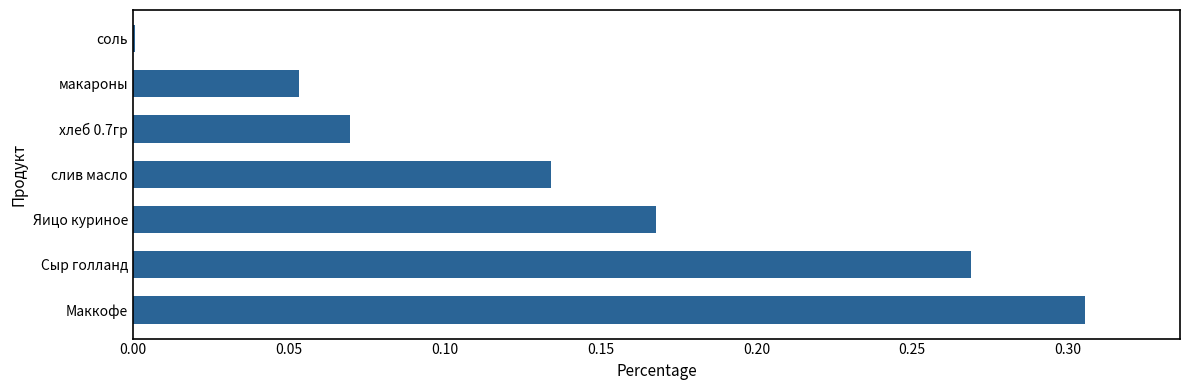

Between слив масло and Сыр голланд, which is larger?

Сыр голланд